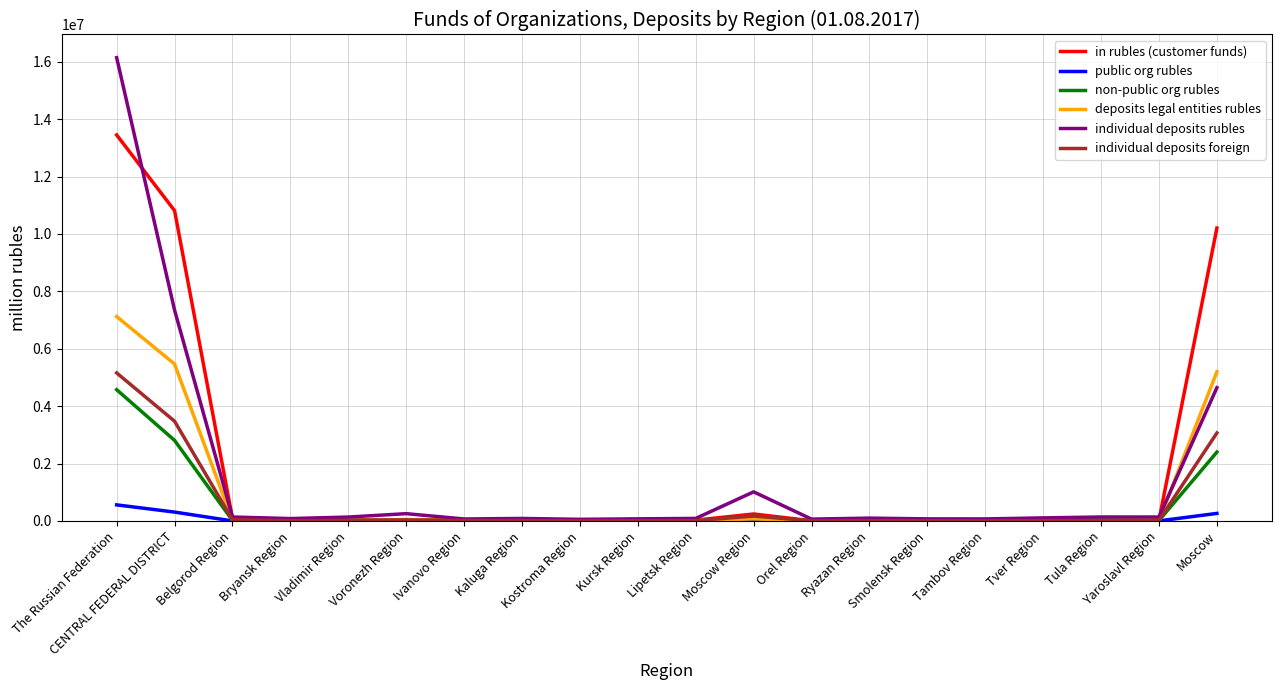

At which label is individual deposits foreign closest to 2581193?

Moscow